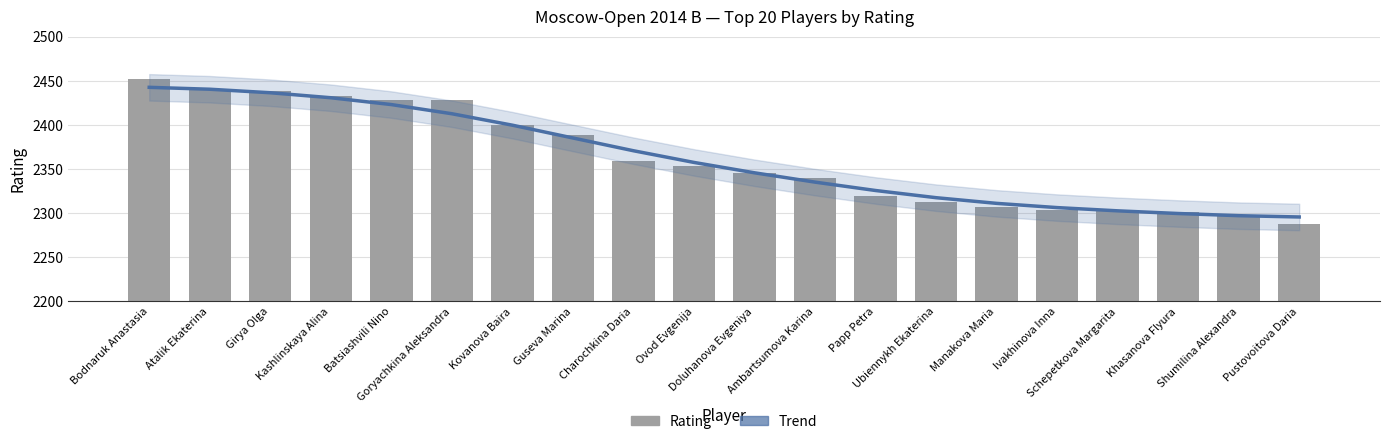

Read the Trend (smoothed) value at Charochkina Daria.

2370.6